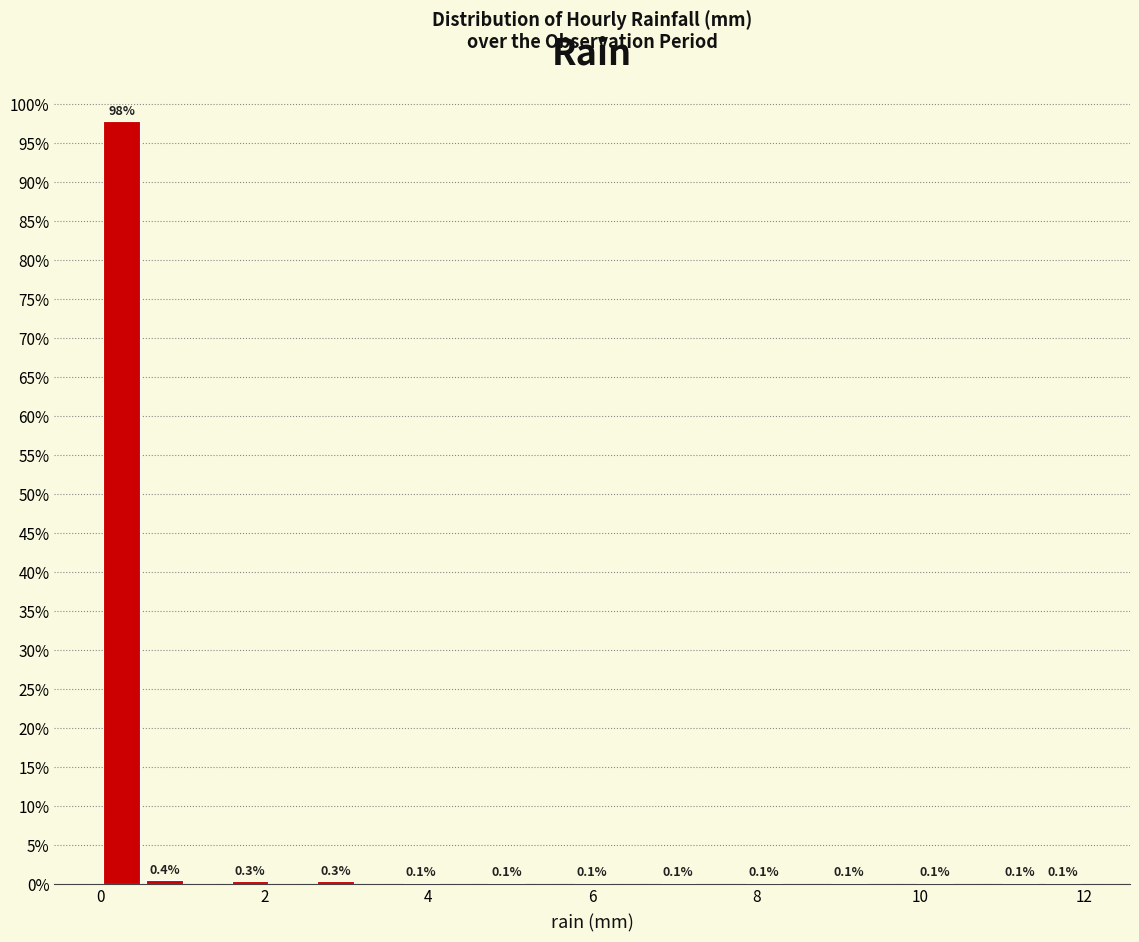

Around what value on the x-axis is the tallest bar? Give the approximate position of its centre, as read against the axis.

0.2